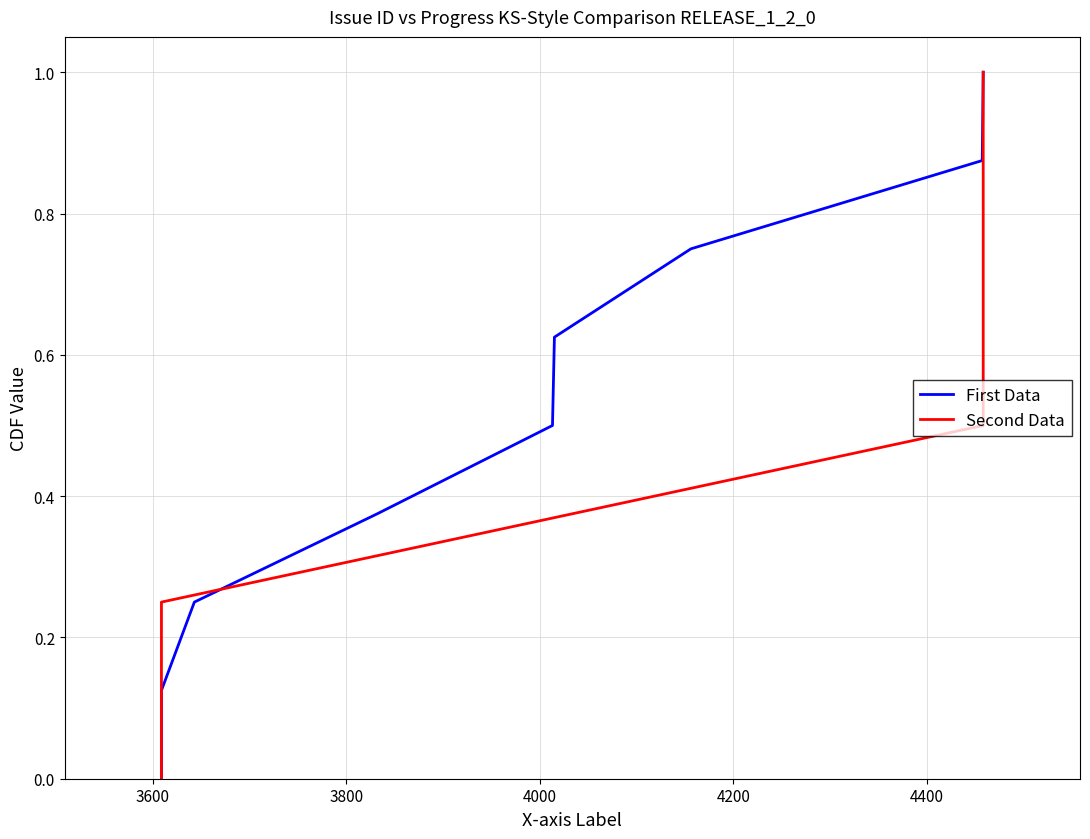

What is the greatest value displayed?

1.0